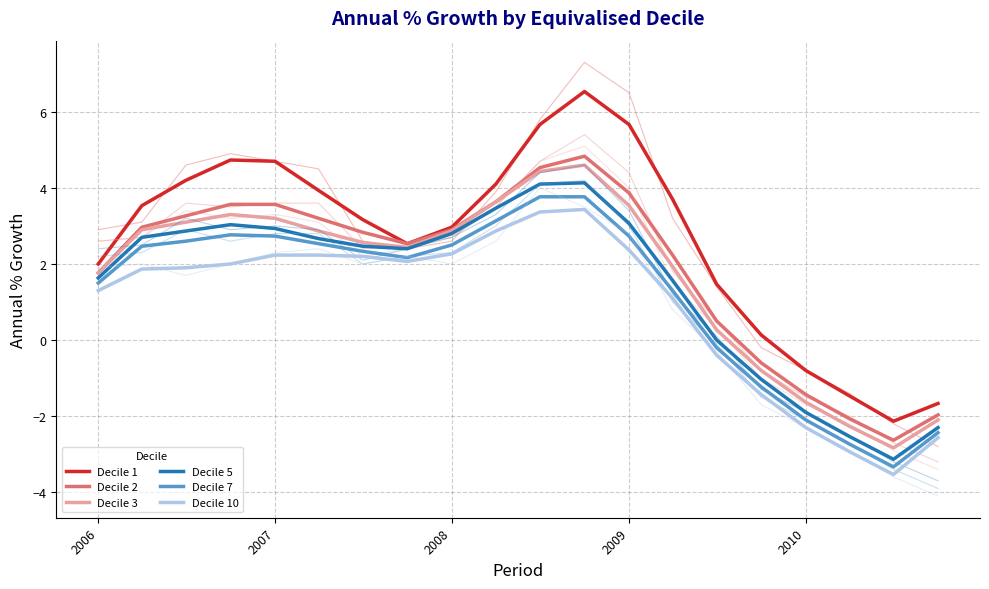

True or false: Decile 7 and Decile 1 cross at least once.

False